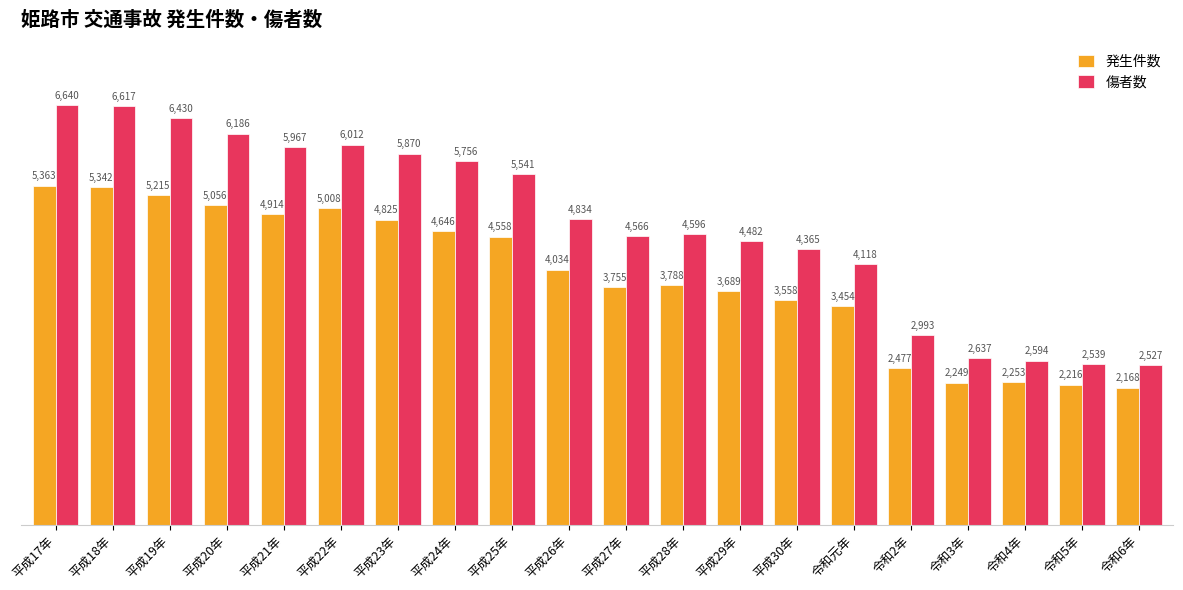

At 平成27年, list the series in order from smallest to largest.

発生件数, 傷者数